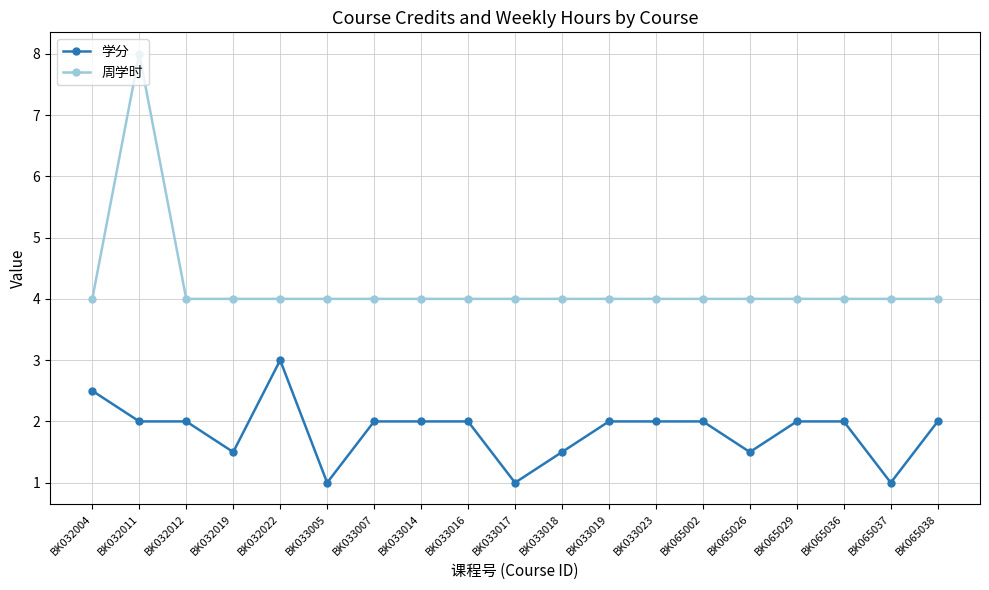

List the series in order of their peak value, highest first.

周学时, 学分